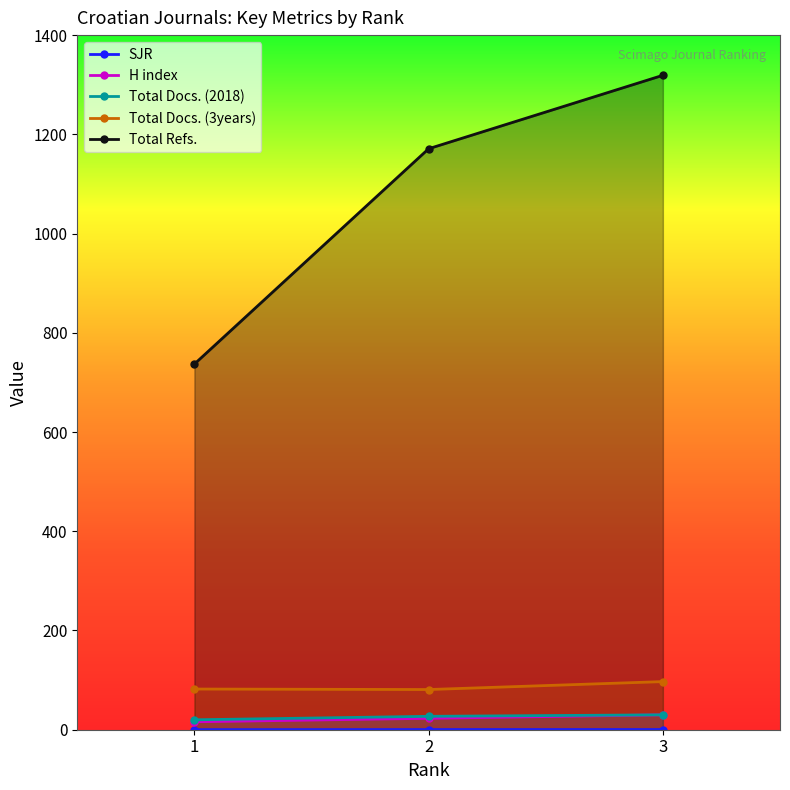

What is the difference between the maximum and minimum values in the Total Docs. (2018) series?

10.0